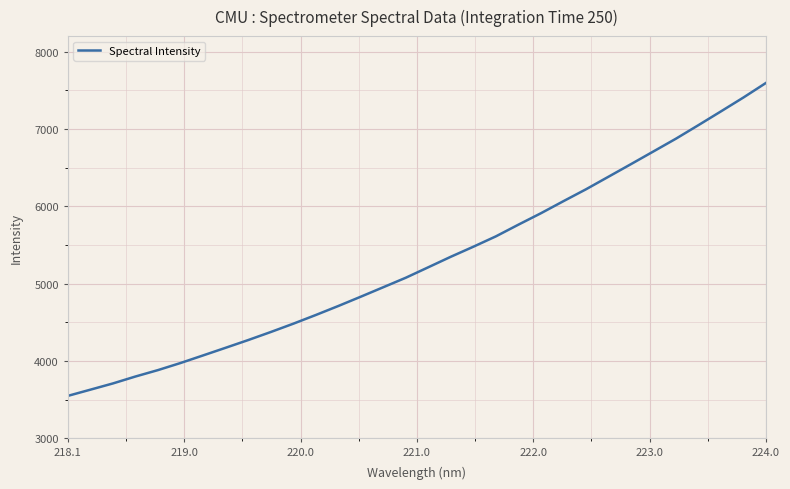

What is the smallest value displayed?

3549.0